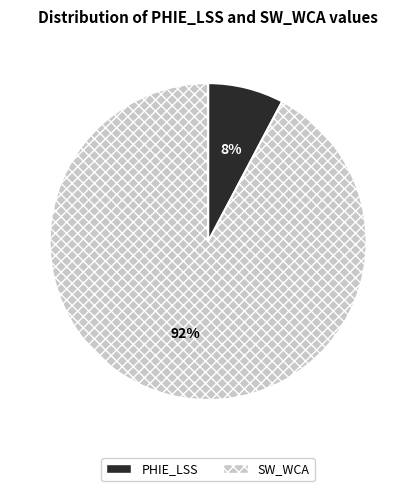

Do SW_WCA and PHIE_LSS together represent more than half of the pie?

Yes